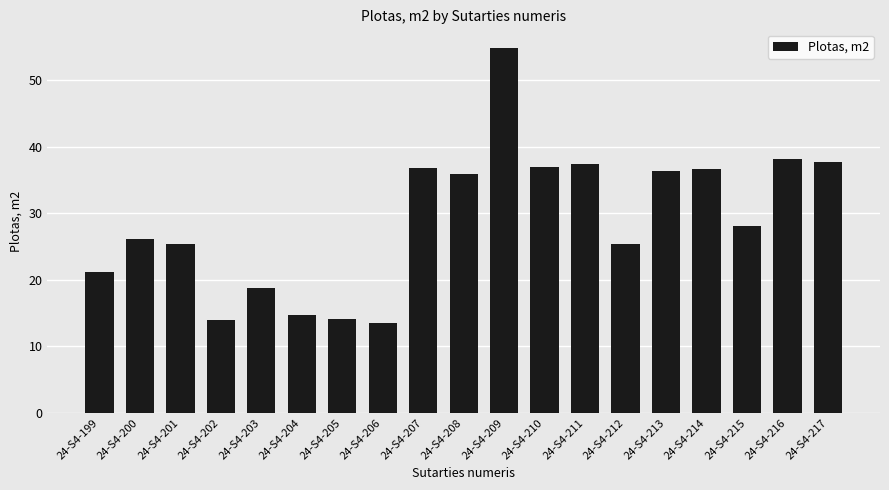

What is the sum of all values?

551.6